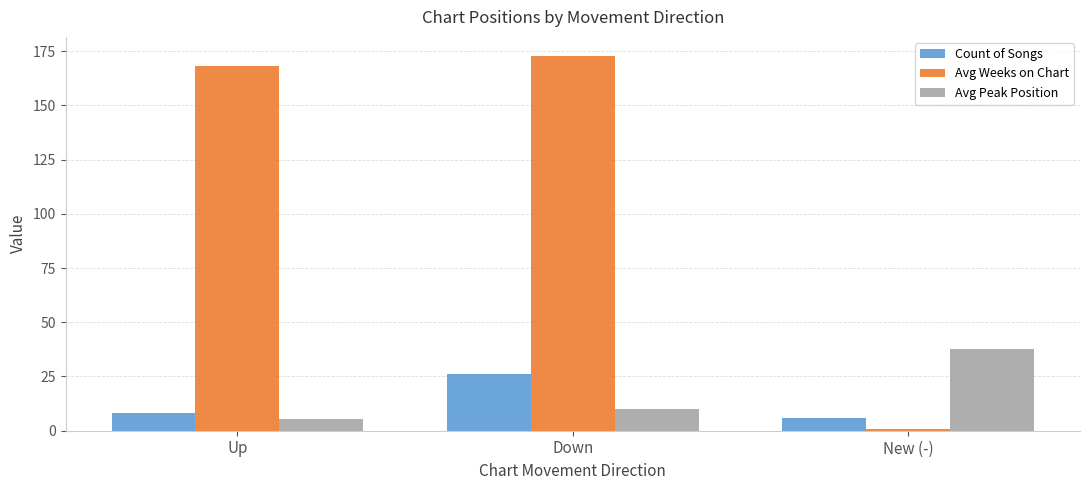

What is the minimum value for Count of Songs?

6.0